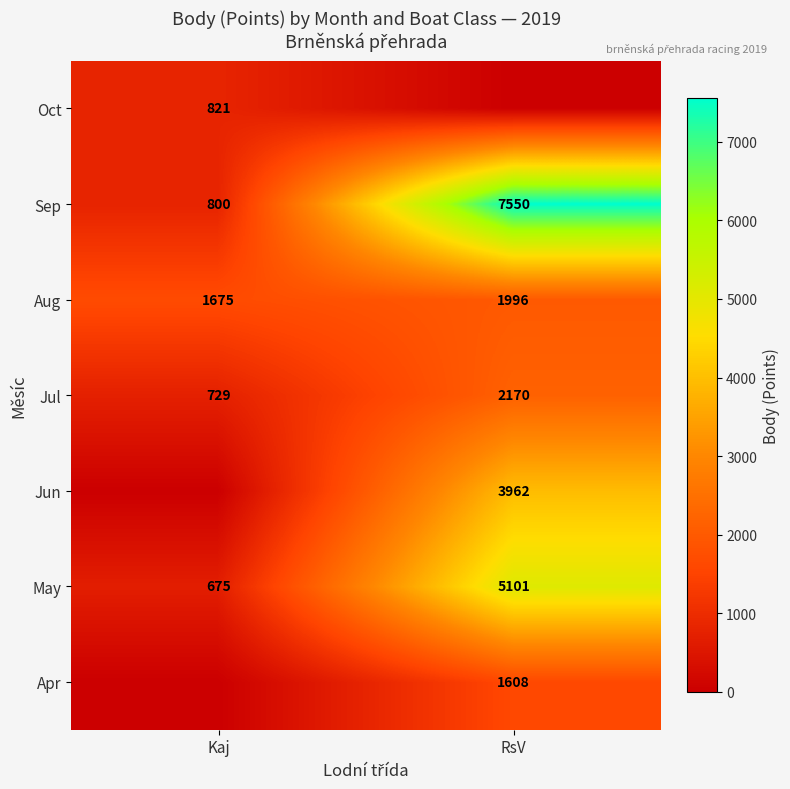

What value does the Jul series have at Kaj, to the nearest 100?

700